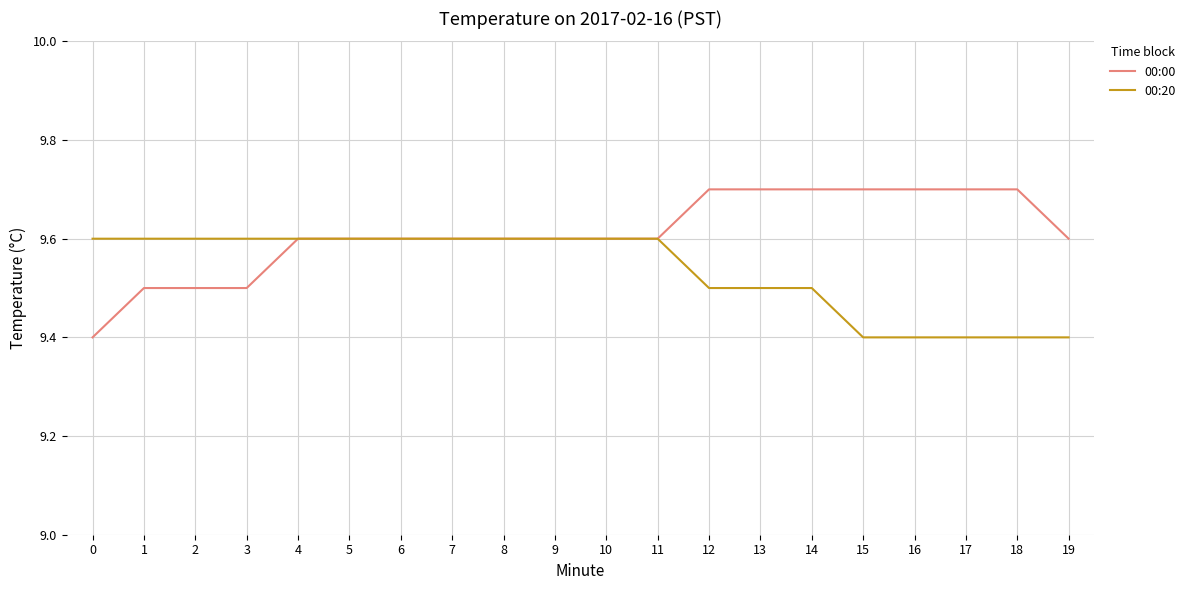

How many lines are shown in the chart?

2